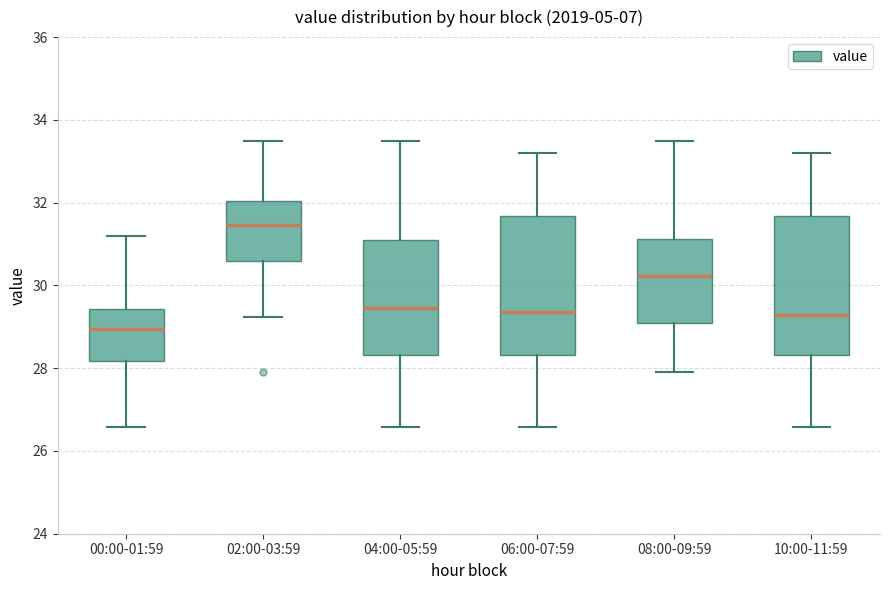

Where is the lower edge of the box for 06:00-07:59 on the y-axis? The values are not printed on the chart, so give them approximately, as read against the axis.

28.4